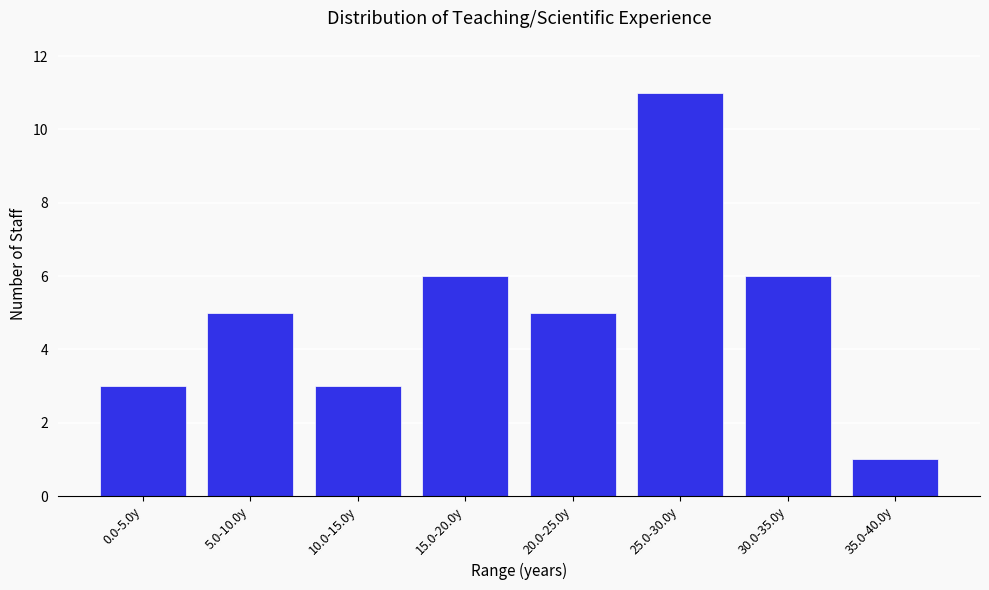

Reading left to right, what are all the values shown in this chart?

3	5	3	6	5	11	6	1